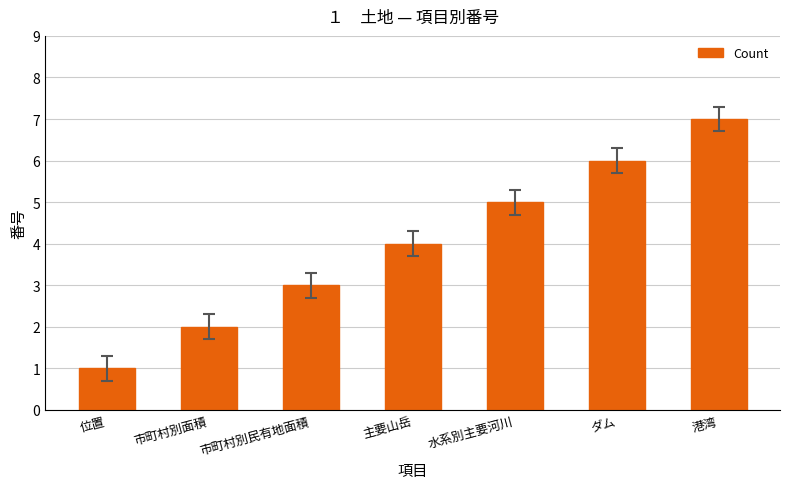

What is the sum of the values at 主要山岳 and 水系別主要河川?

9